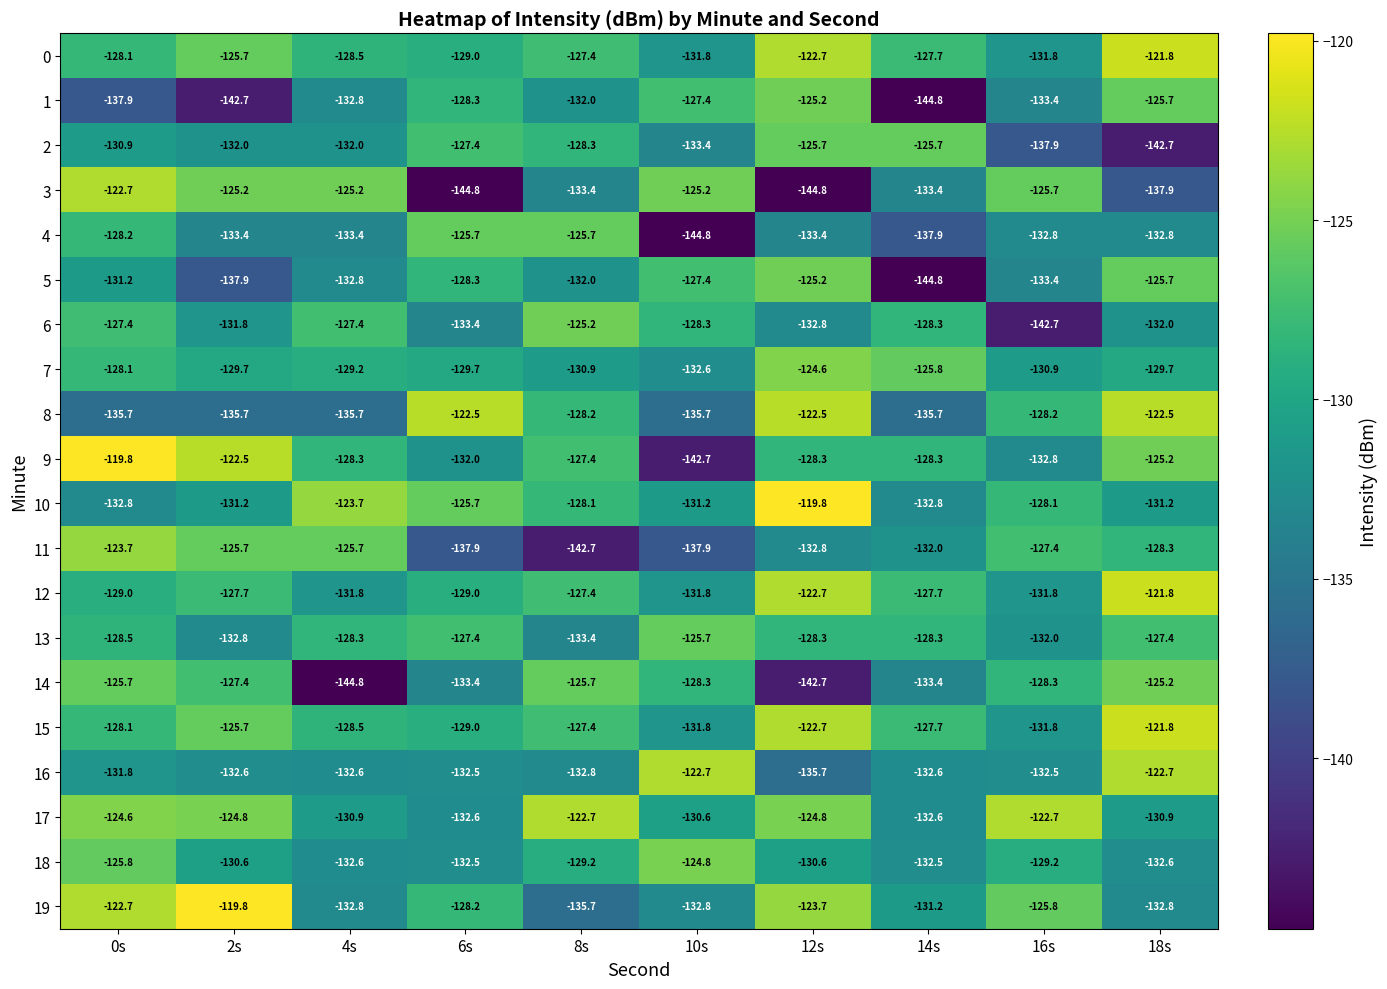

What is the minimum value shown in the chart?

-144.8